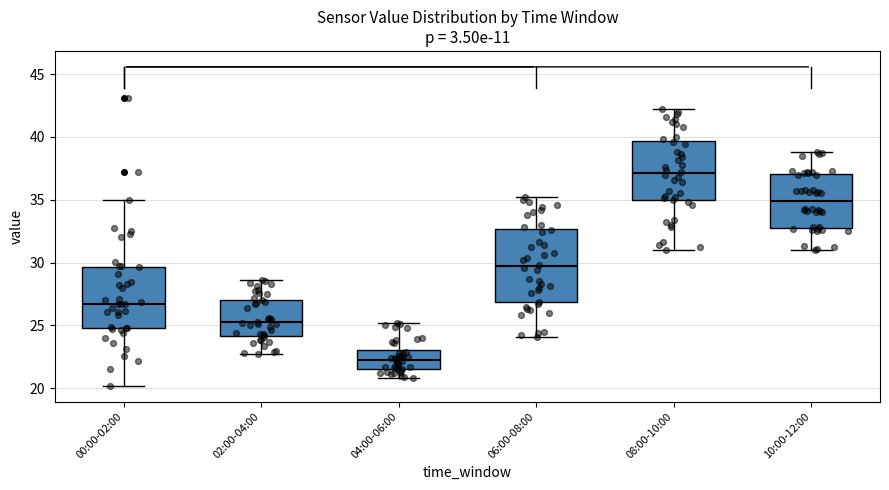

Reading left to right, transcribe this box plot: for each box, give where its median line is, the range the box spans, and where its two whiskers end, as read against the y-axis. The values are not printed on the chart, so give them approximately, as read against the axis.

00:00-02:00: median 26.5, box 25.0 to 29.5, whiskers 20.0 to 35.0
02:00-04:00: median 25.5, box 24.0 to 27.0, whiskers 22.5 to 28.5
04:00-06:00: median 22.5, box 21.5 to 23.0, whiskers 21.0 to 25.0
06:00-08:00: median 29.5, box 27.0 to 32.5, whiskers 24.0 to 35.0
08:00-10:00: median 37.0, box 35.0 to 39.5, whiskers 31.0 to 42.0
10:00-12:00: median 35.0, box 33.0 to 37.0, whiskers 31.0 to 39.0